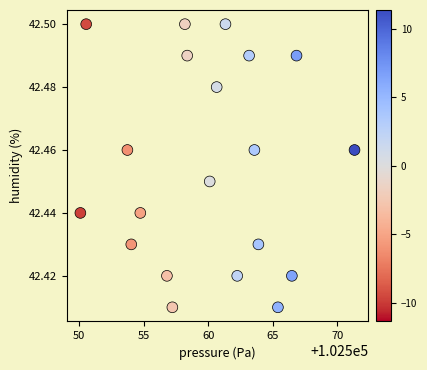

What is the range of X values (max minus min)?

21.2